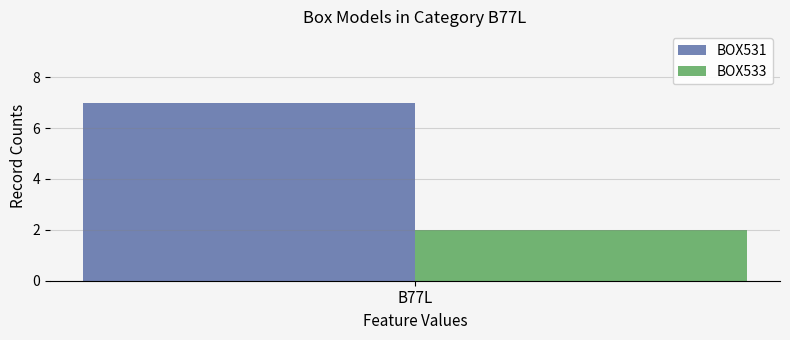

Which series has the widest spread of values?

BOX531